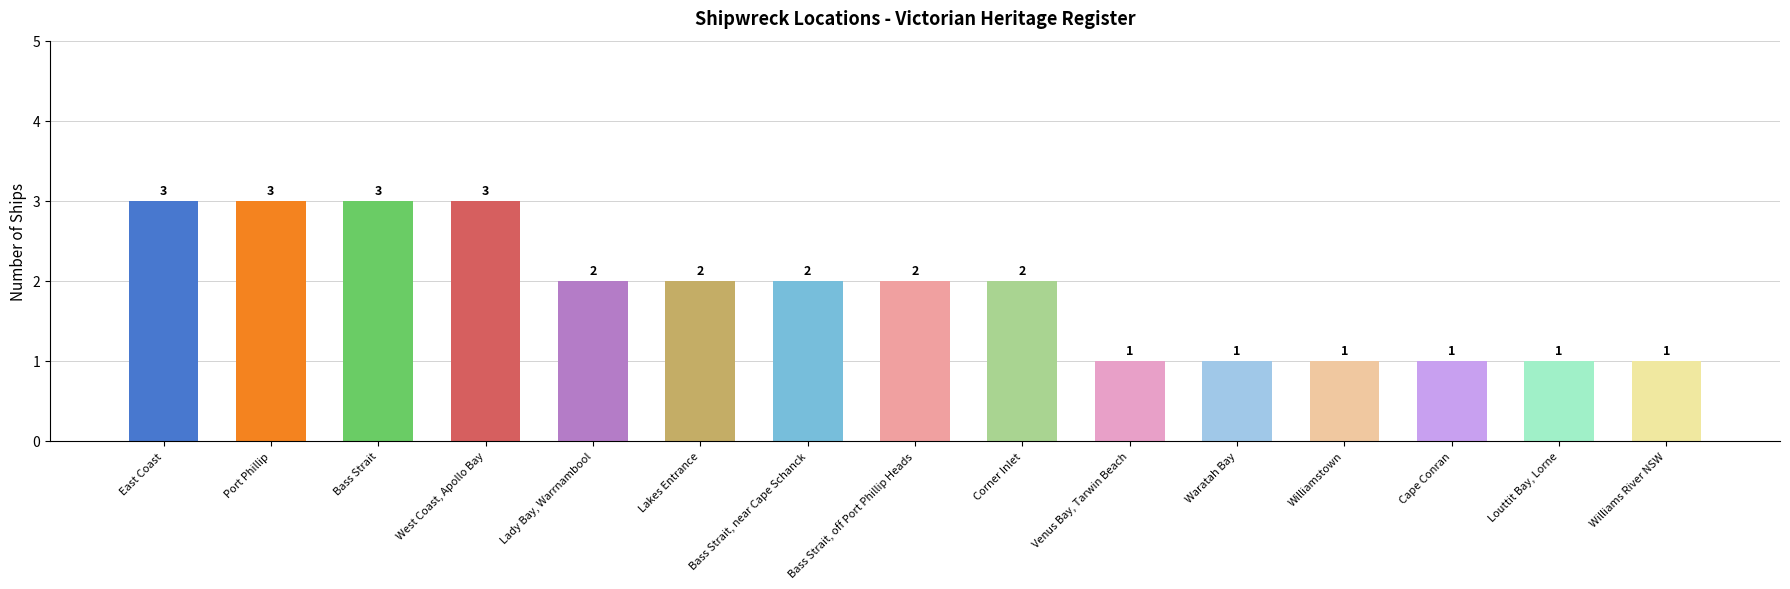

Is it true that the value at Corner Inlet is 2?

True